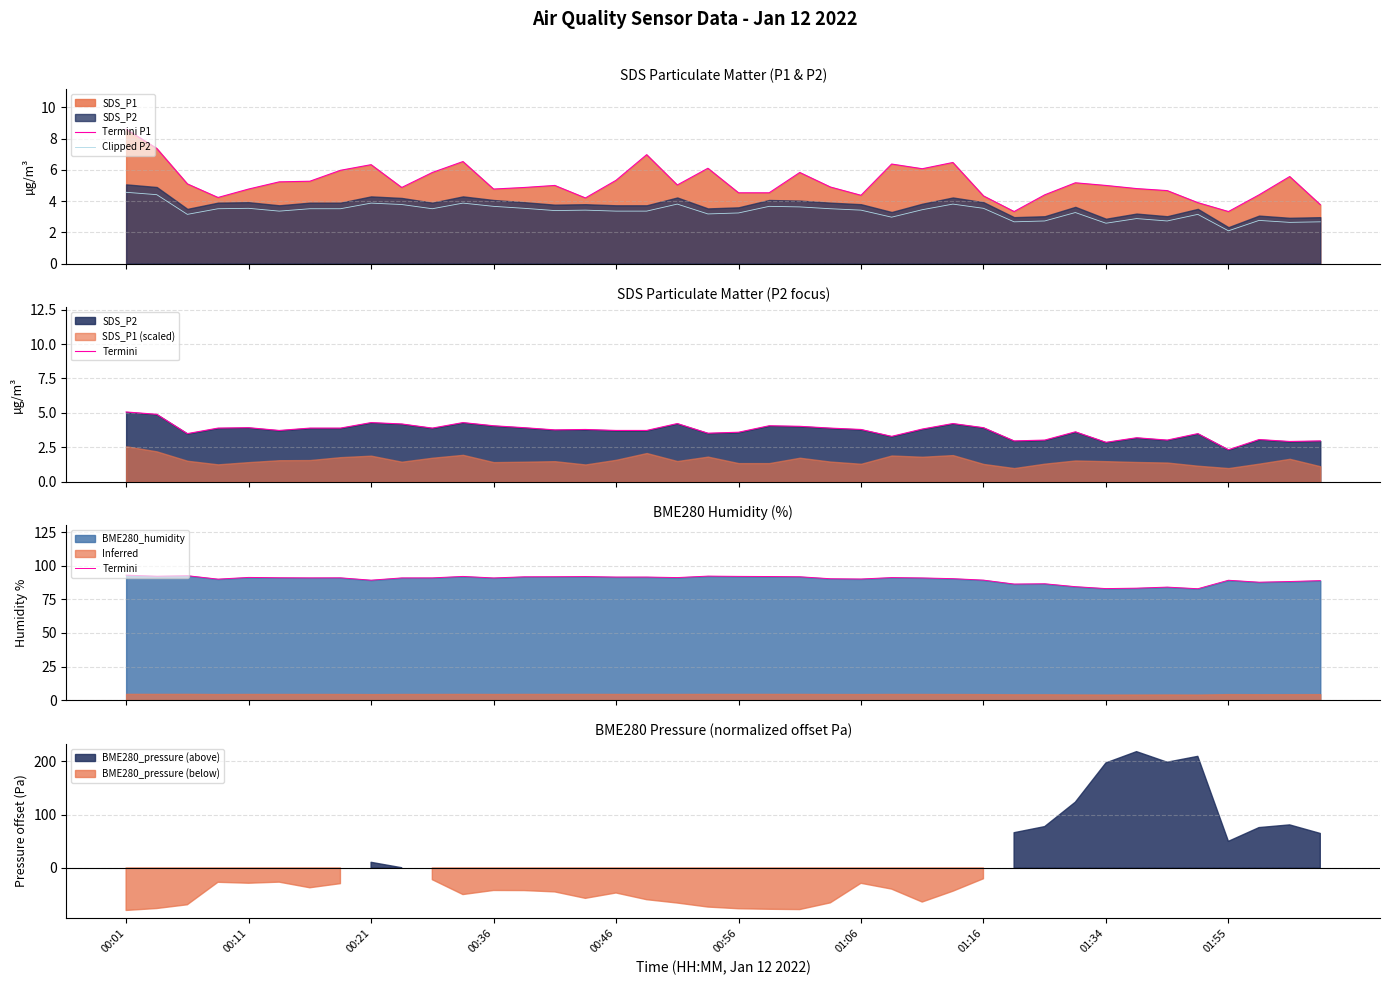

True or false: Termini P1 and Clipped P2 cross at least once.

False